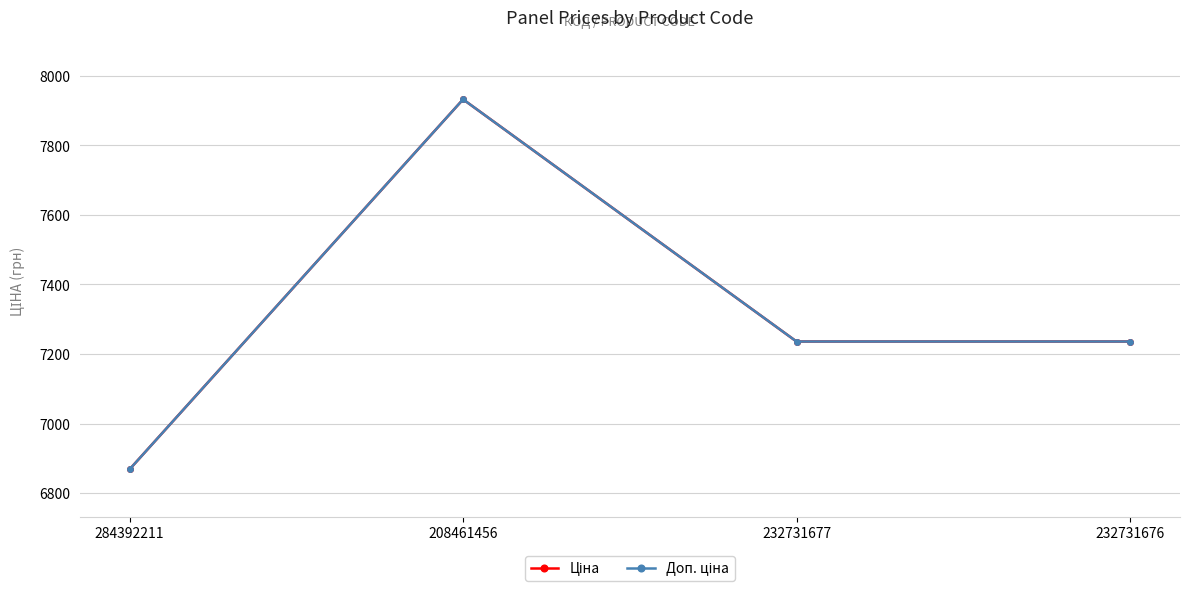

What is the difference between the Ціна values at 284392211 and 232731676?

367.5